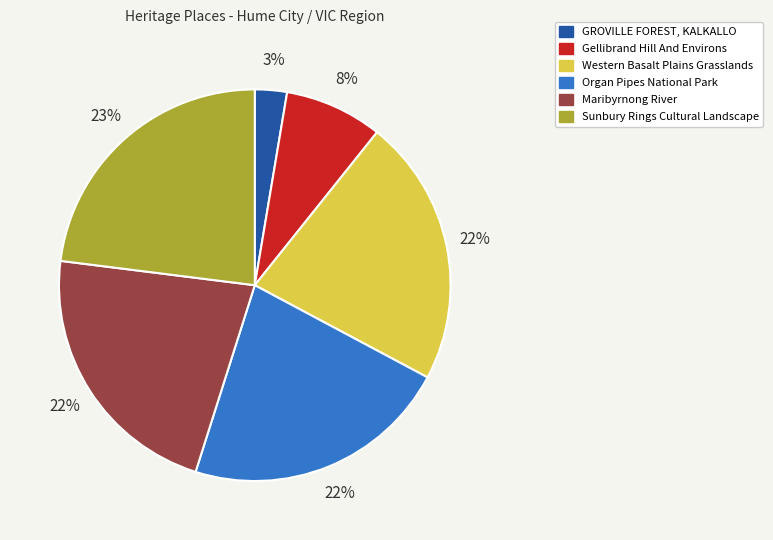

What percentage is the Western Basalt Plains Grasslands slice, to the nearest percent?

22%